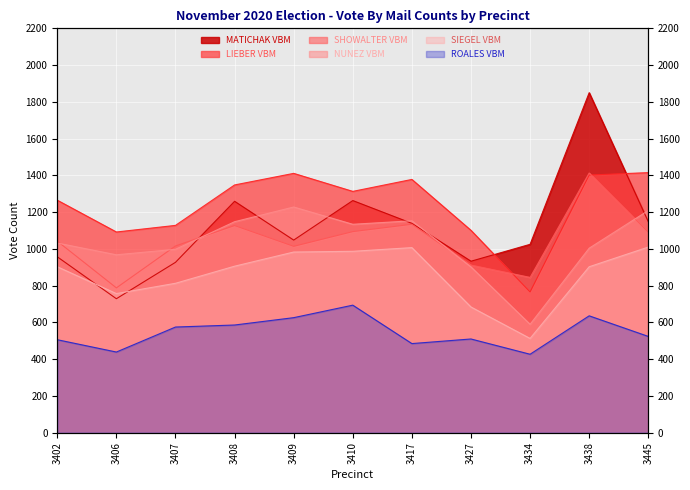

List the series in order of their peak value, highest first.

MATICHAK VBM, LIEBER VBM, SHOWALTER VBM, NUNEZ VBM, SIEGEL VBM, ROALES VBM